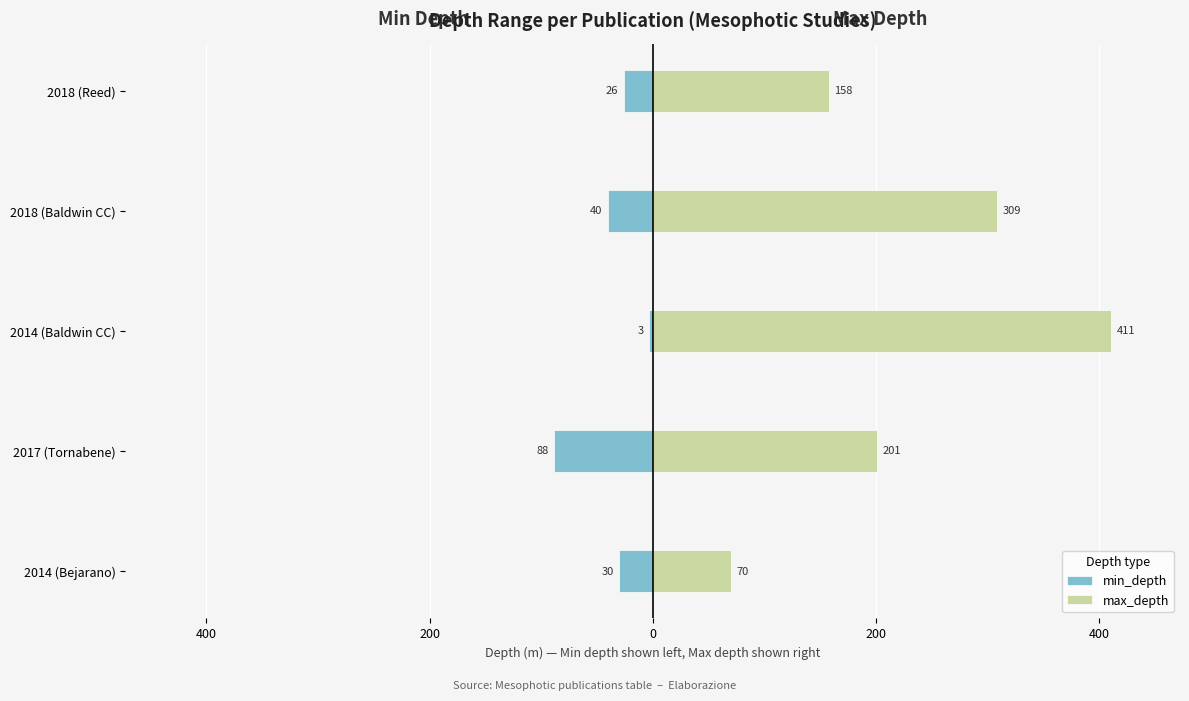

What is the difference between the maximum and minimum values in the max_depth series?

341